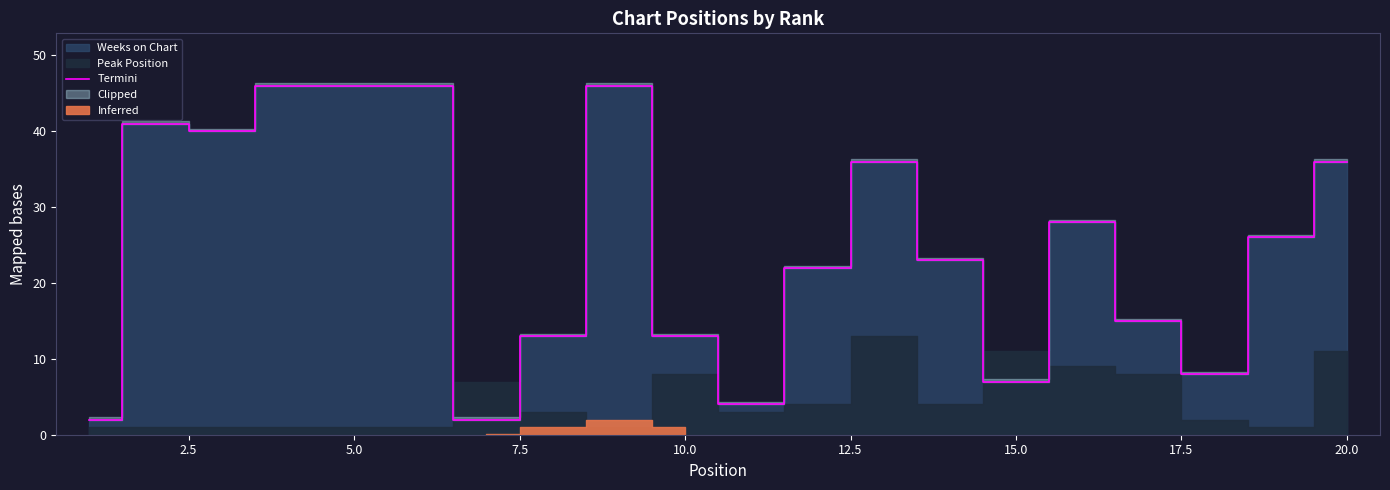

What is the highest value of the Termini series?

46